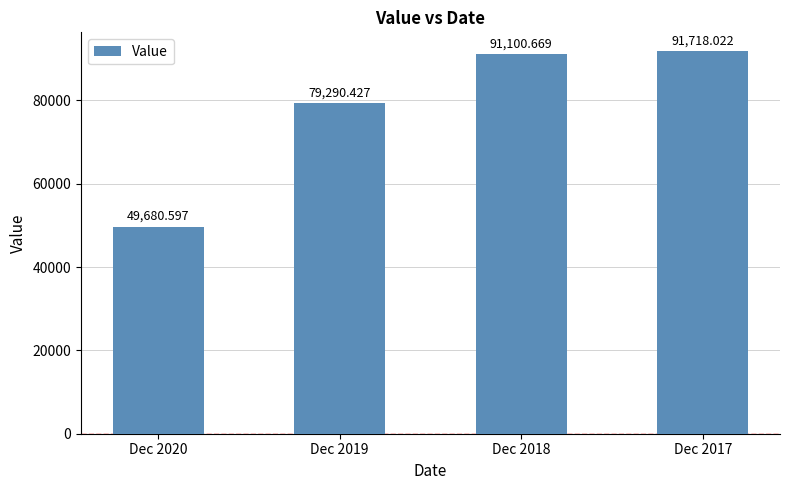

Which has a higher value, Dec 2018 or Dec 2017?

Dec 2017